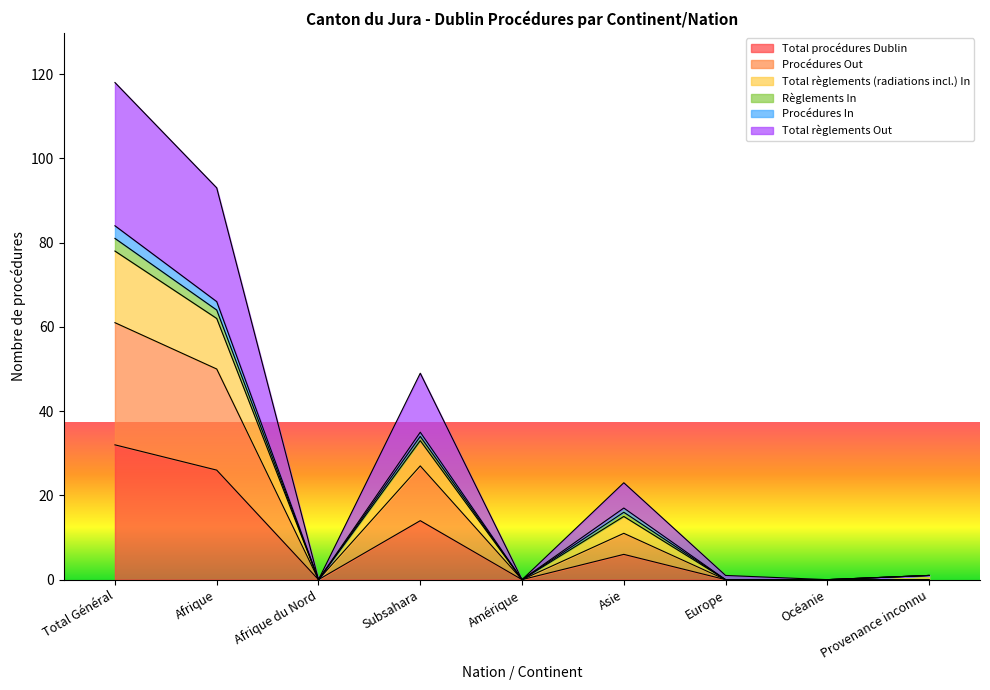

Is the value of Total règlements Out at Afrique greater than the value of Règlements In at Afrique du Nord?

Yes